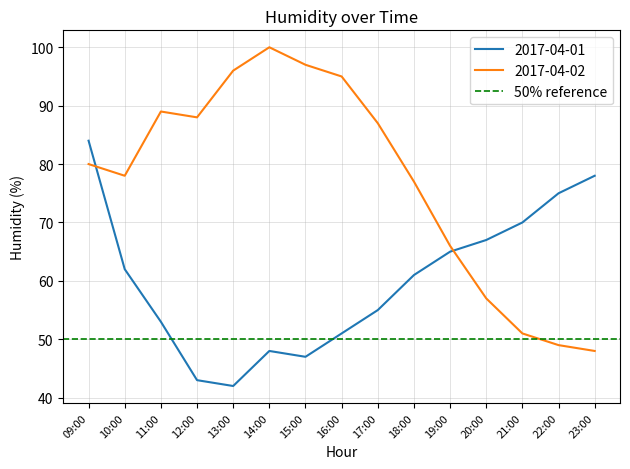

What is the value of the 2017-04-01 point at the 15th from the left?

78